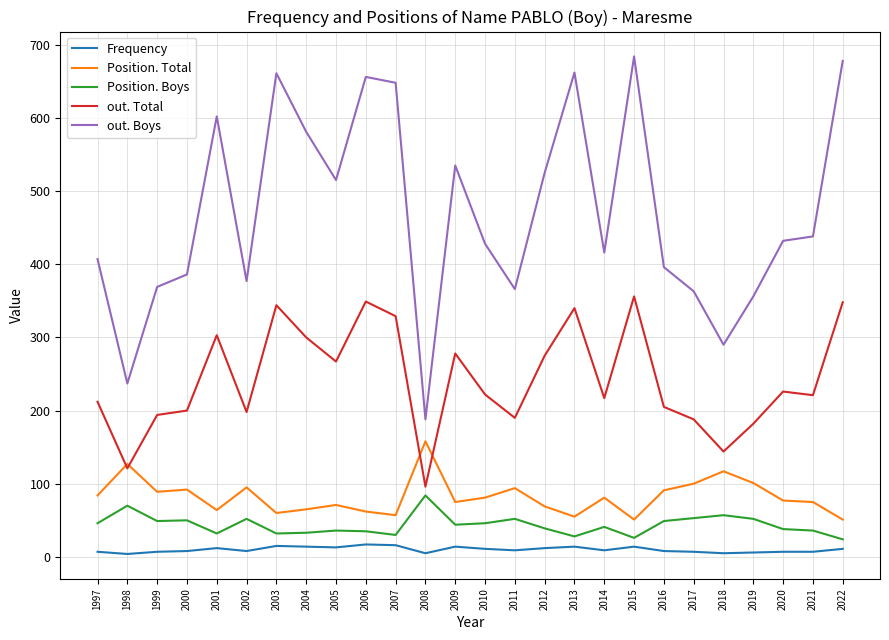

How many distinct data groups are displayed?

5